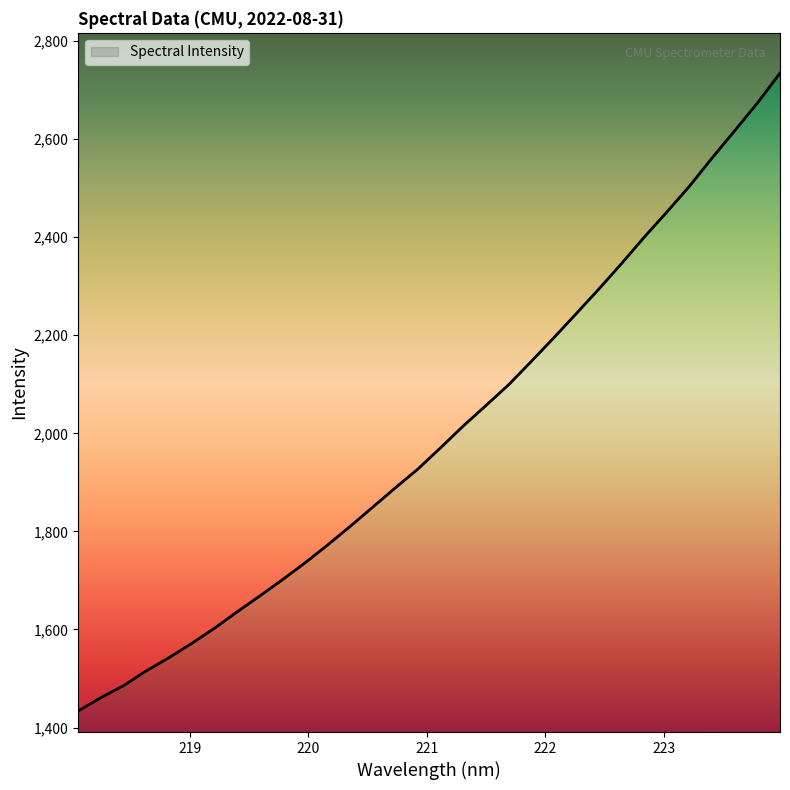

Does the chart display data point markers on the line(s)?

No